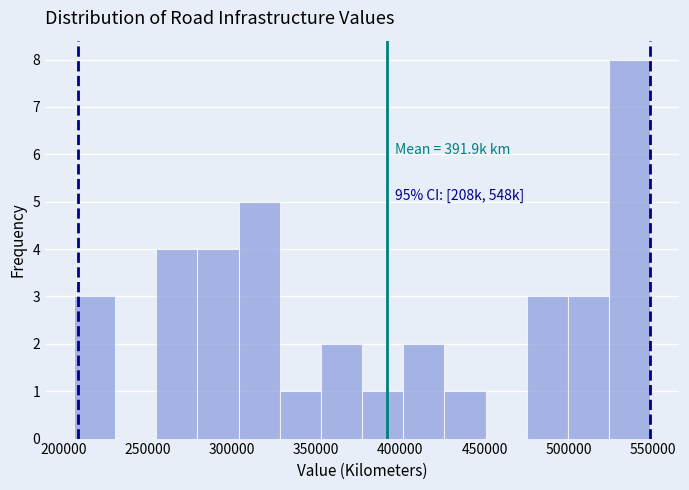

Over which range of the x-axis is the bar tallest?

525000 to 550000